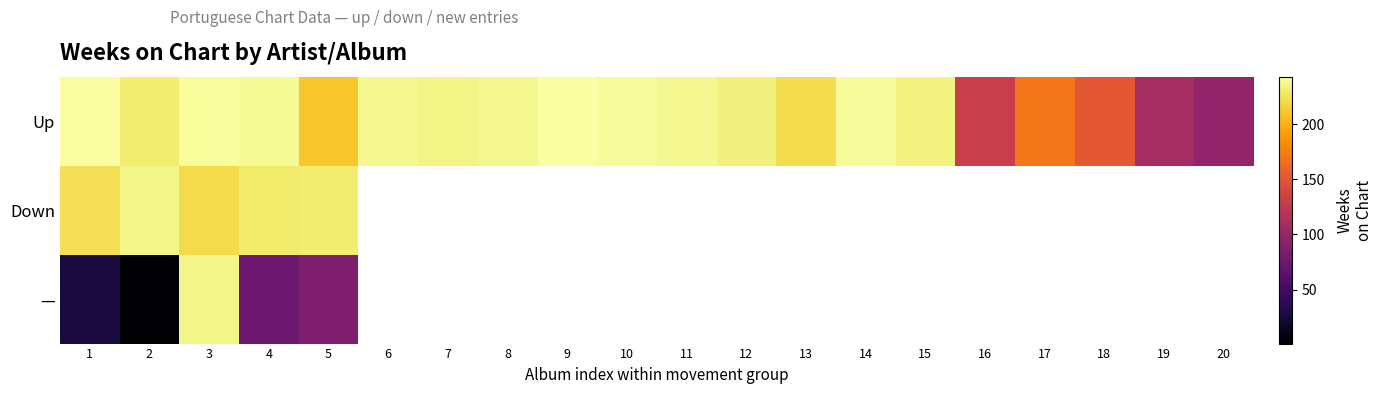

At which label is — closest to 118?

5